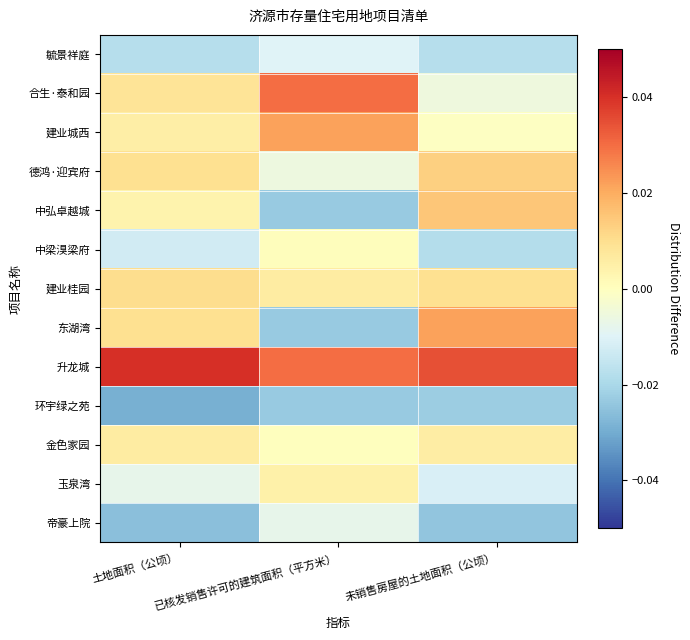

At 土地面积（公顷）, list the series in order from smallest to largest.

环宇绿之苑, 帝豪上院, 毓景祥庭, 中梁湨梁府, 玉泉湾, 中弘卓越城, 建业城西, 金色家园, 合生·泰和园, 东湖湾, 德鸿·迎宾府, 建业桂园, 升龙城